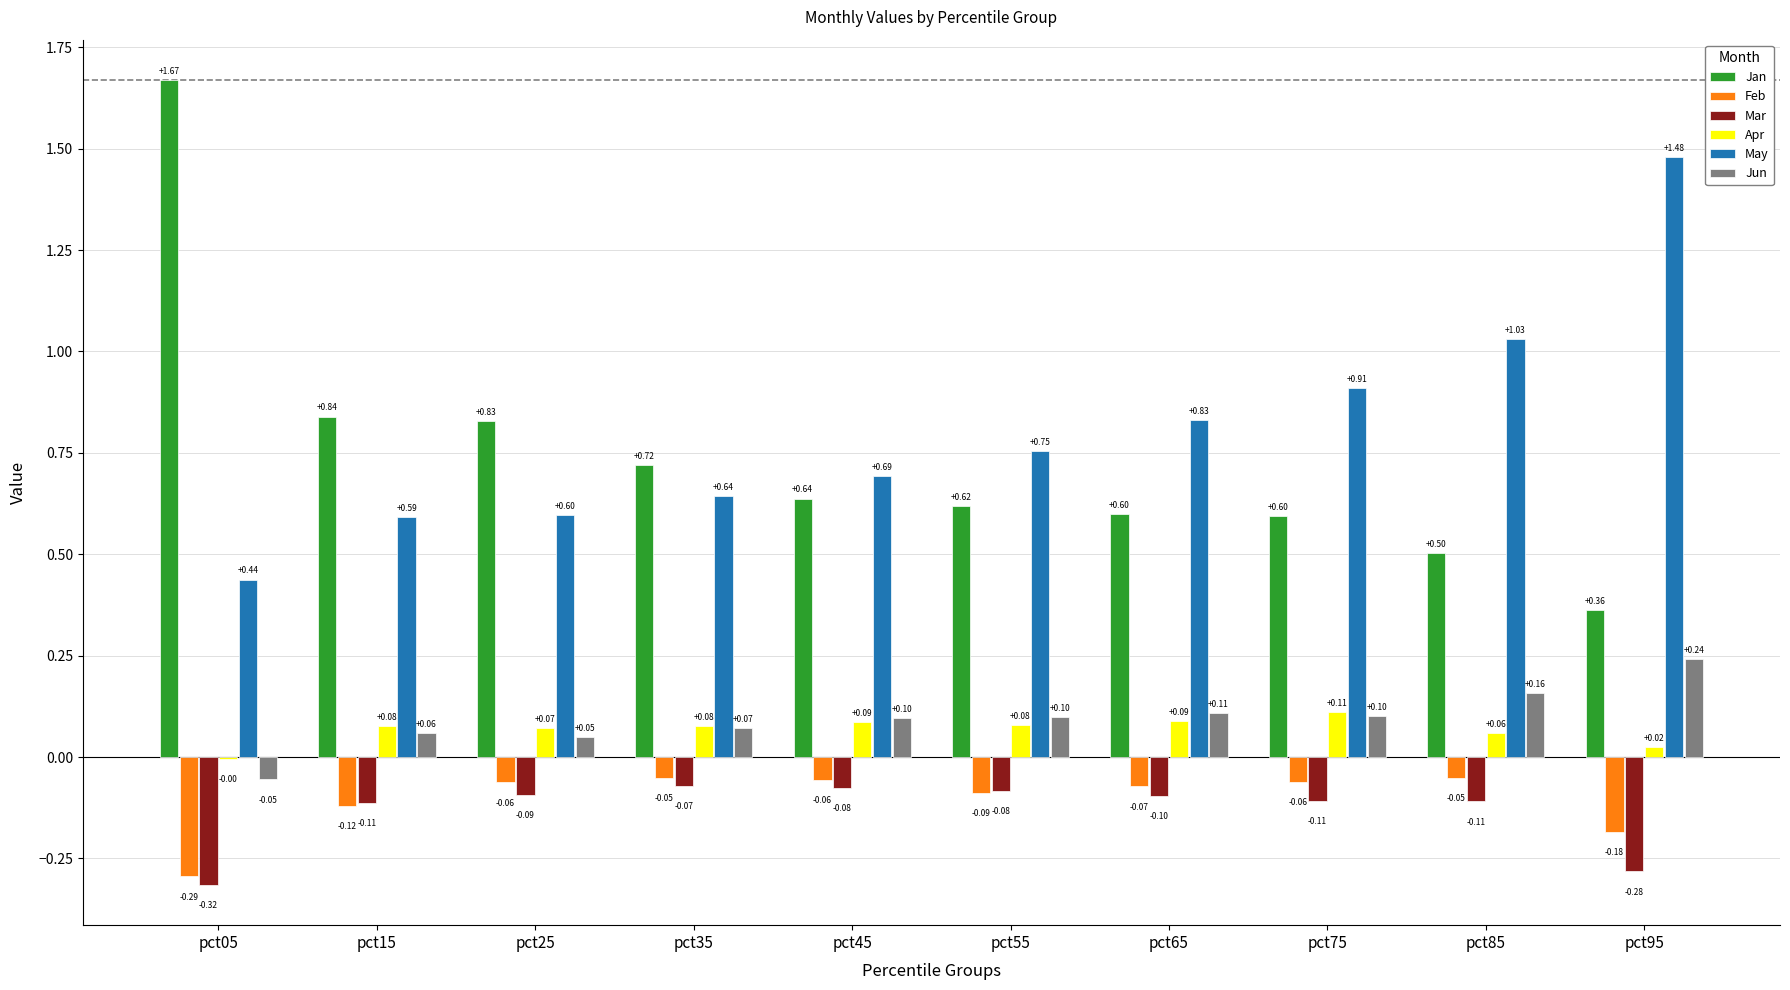

Which series changed the most between pct45 and pct85?

May